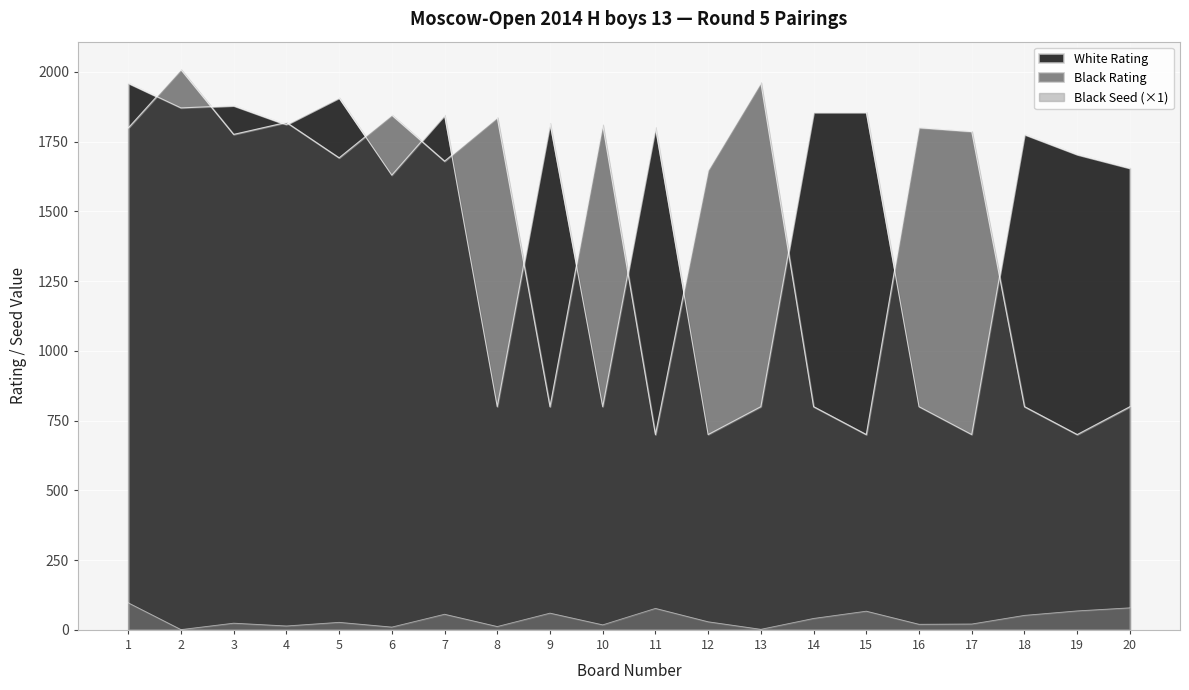

True or false: Black Rating has a value of 1418 at 18.

False